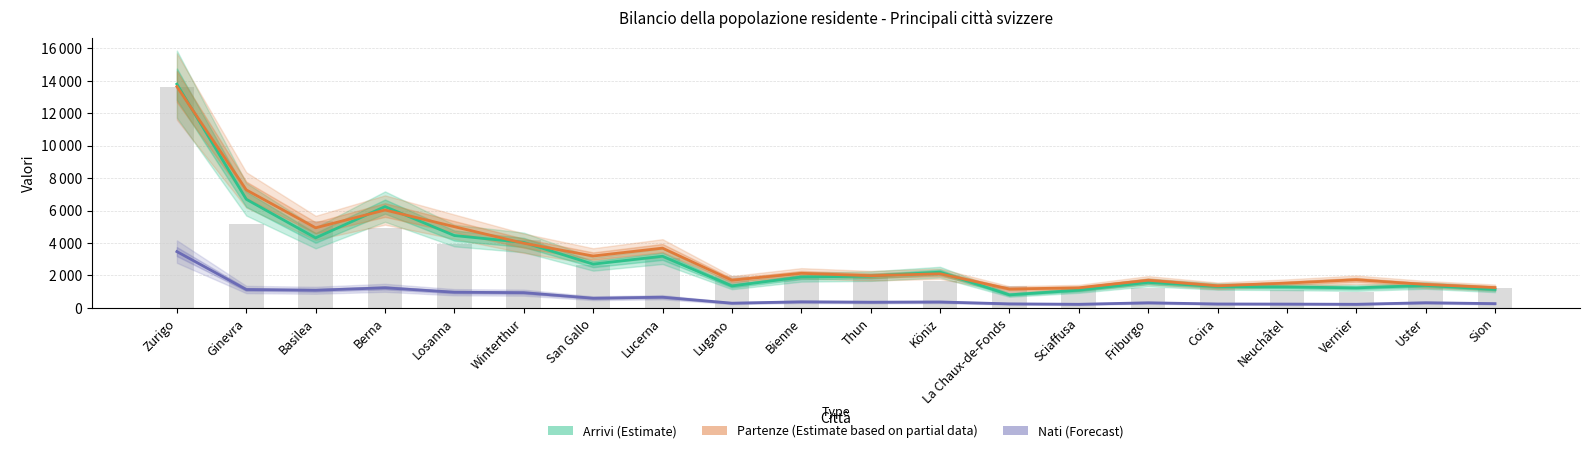

What is the label of the 8th bar from the left?

Lucerna